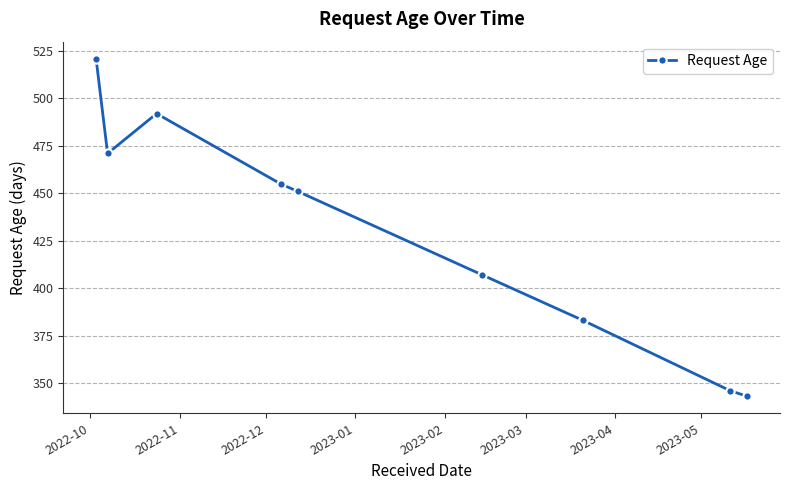

The value at 2022-10 is 521. True or false?

True